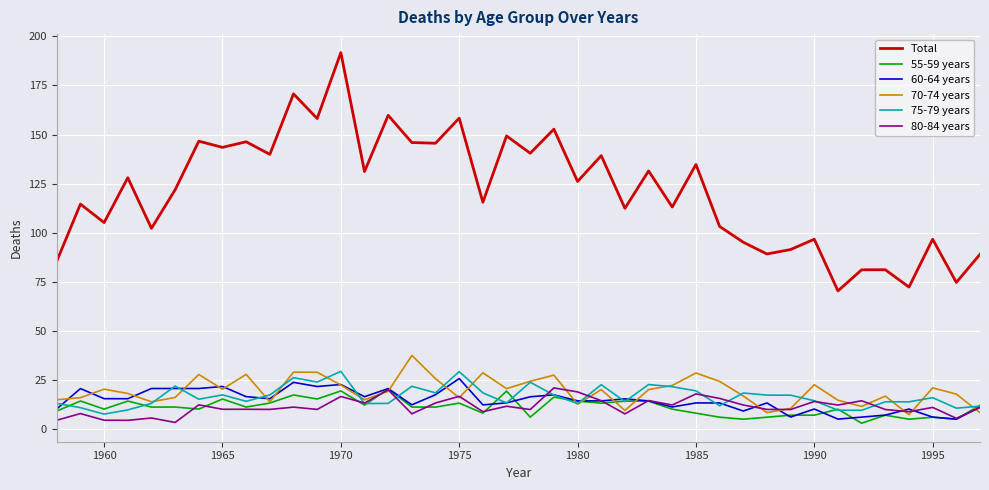

Which series has the largest range (max minus min)?

Total